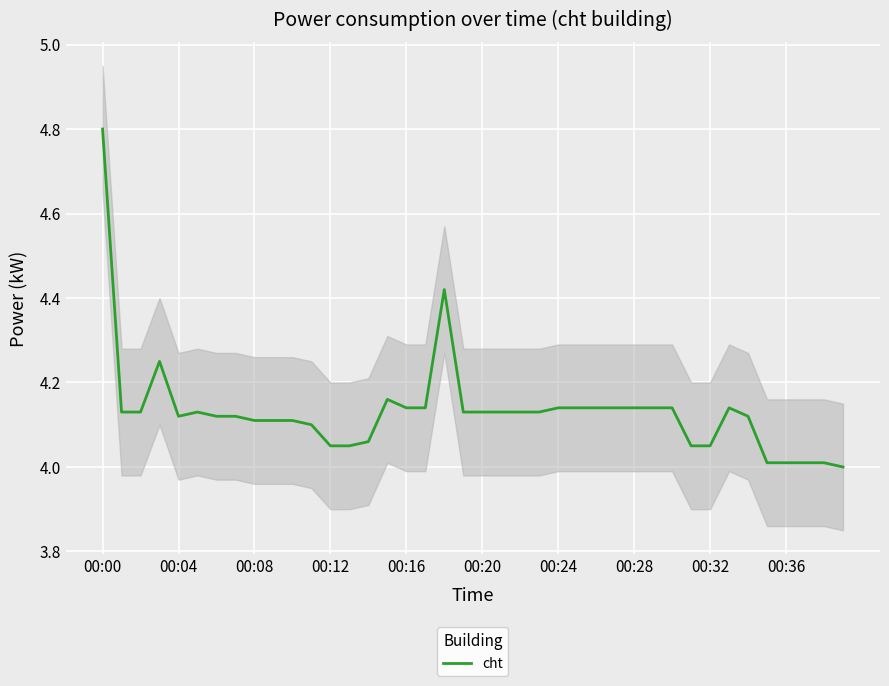

The value at 19 is 1.1. True or false?

False